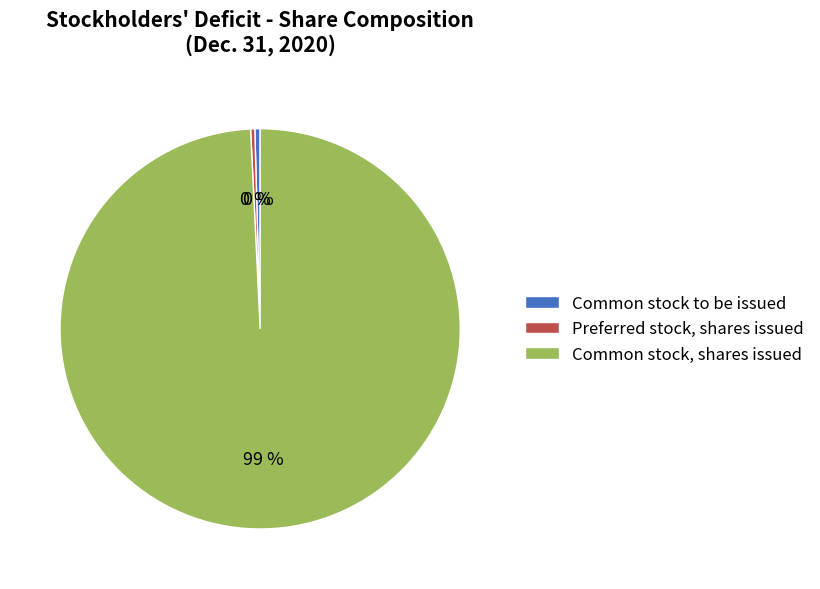

Count the number of slices in the pie.

3